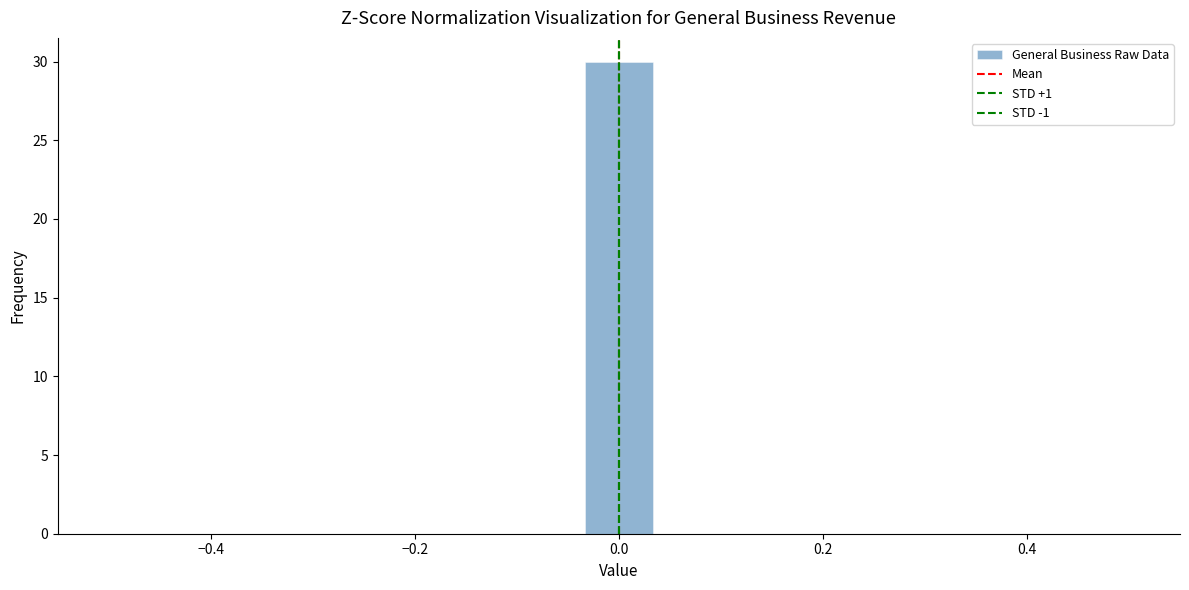

Around what value on the x-axis is the tallest bar? Give the approximate position of its centre, as read against the axis.

0.00